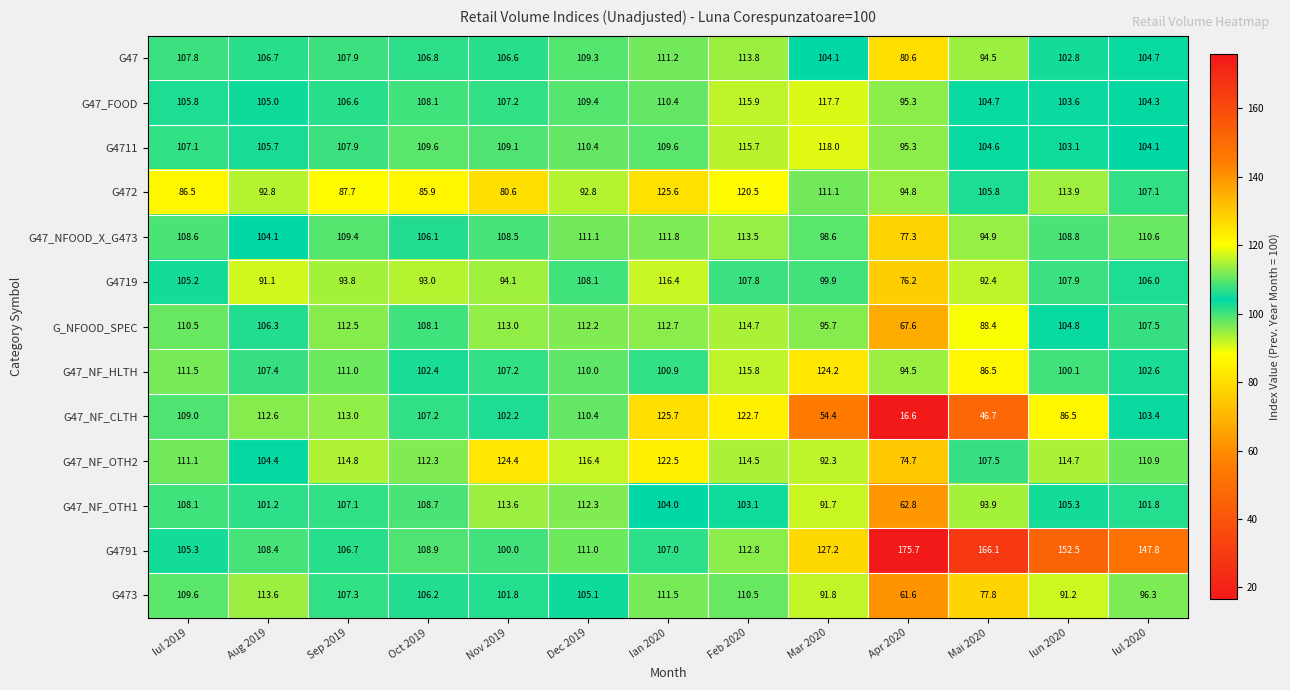

What is the sum of all G_NFOOD_SPEC values?

1354.0